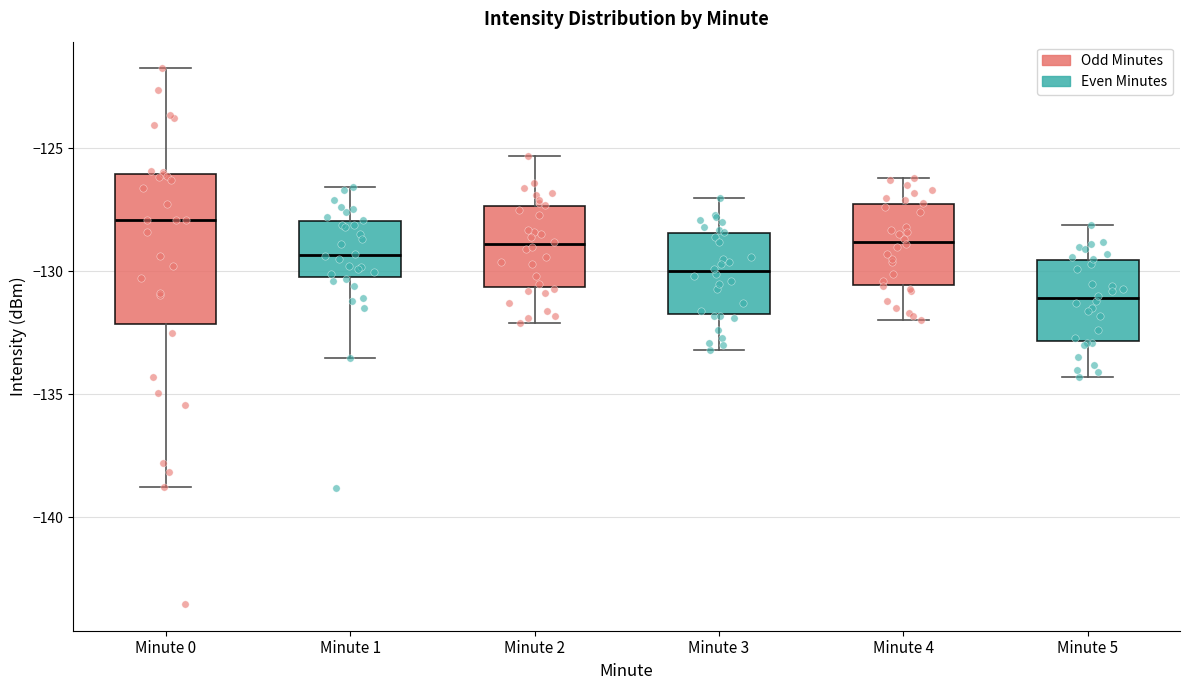

Which box's median line is the highest?

Minute 0